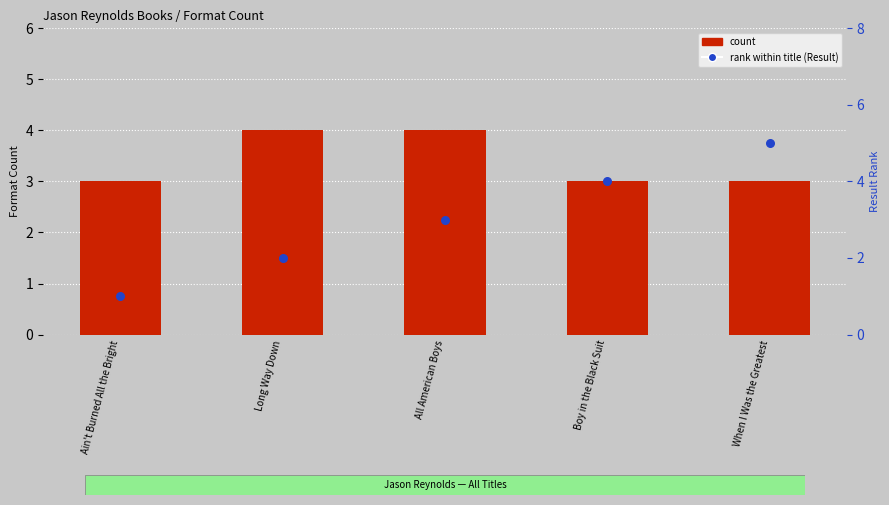

Is the value of rank within title (Result) at Boy in the Black Suit greater than the value of count at Ain't Burned All the Bright?

Yes